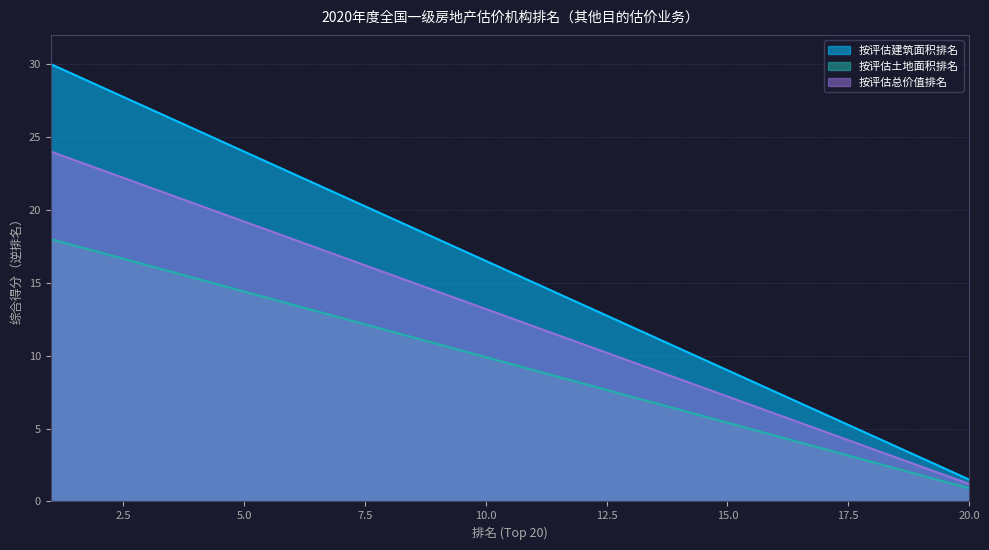

Rank the series by their maximum value, from lowest to highest.

按评估土地面积排名, 按评估总价值排名, 按评估建筑面积排名